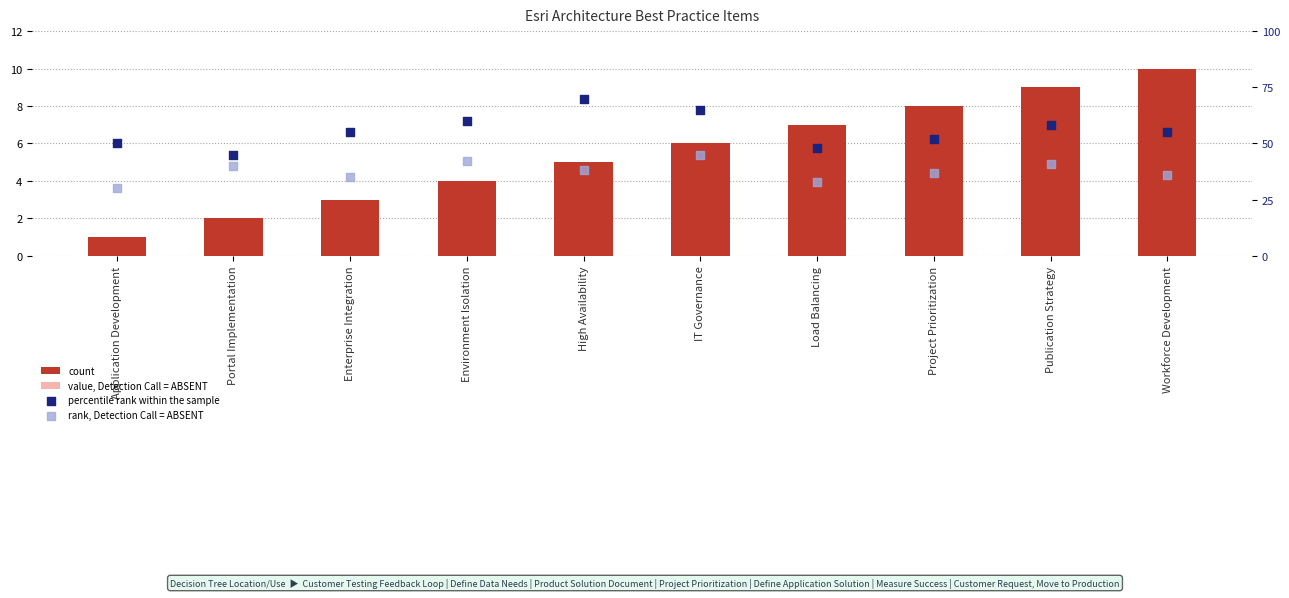

At which category is the sum across all series the highest?

IT Governance